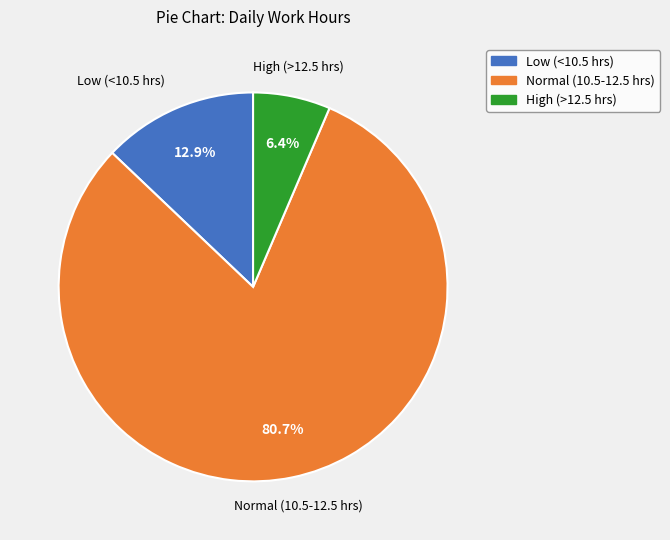

How many slices are in this pie chart?

3